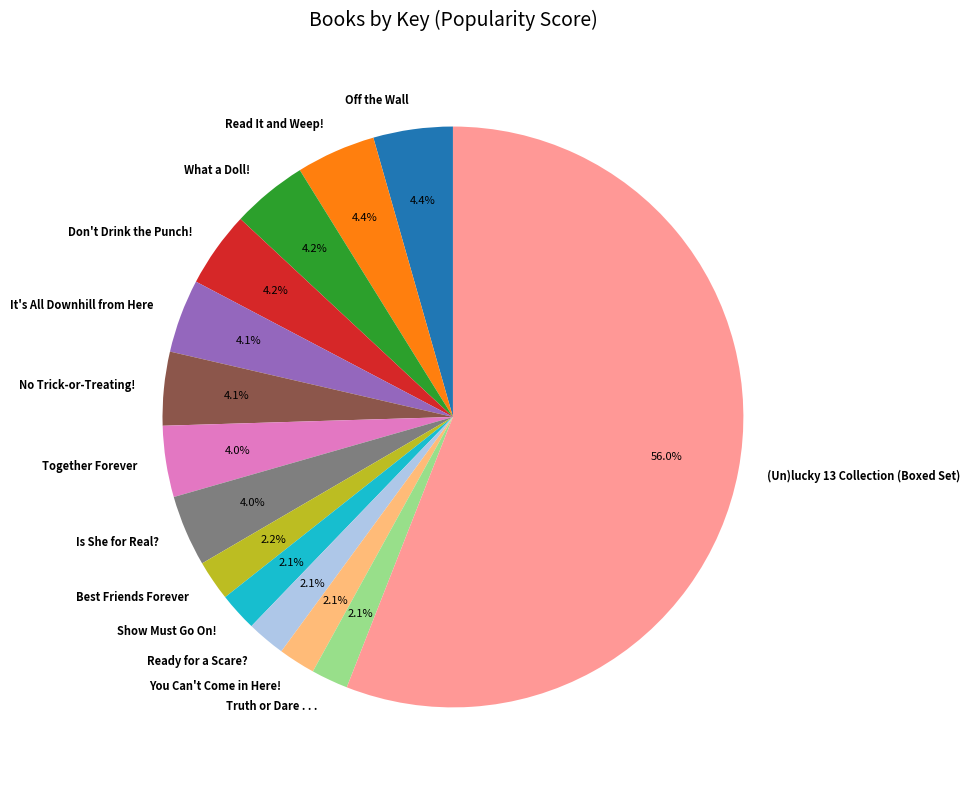

How many slices are in this pie chart?

14